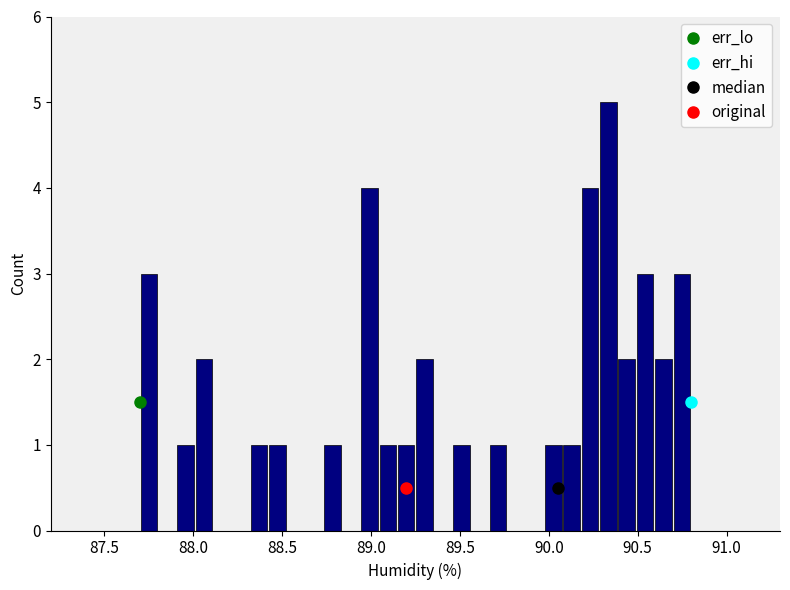

Read against the x-axis, roughly where is the centre of the tallest bar?

90.35